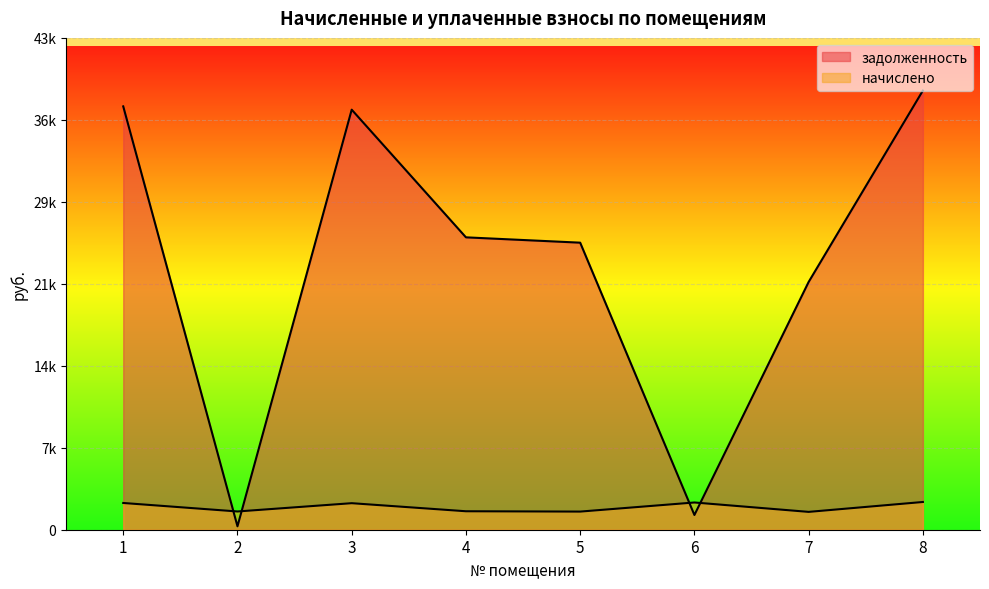

Between which two adjacent categories do начислено and задолженность first intersect?

1 and 2